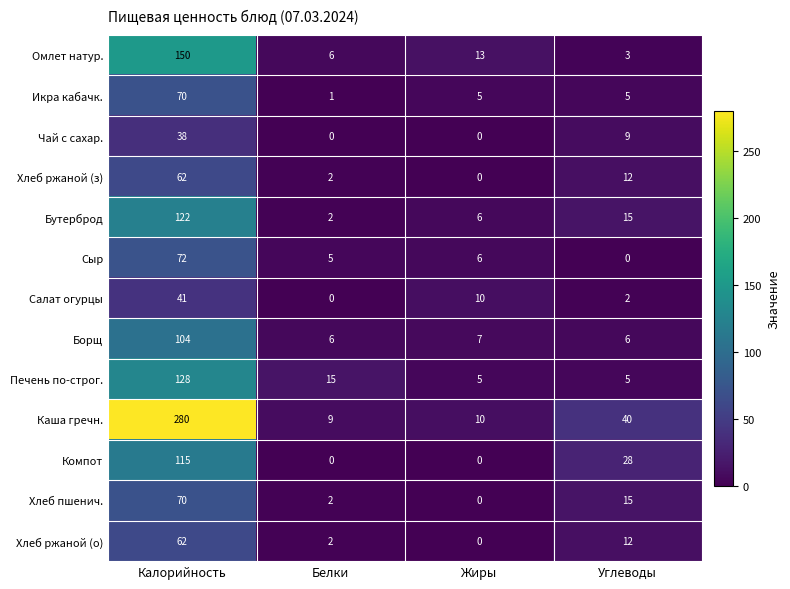

What is the total value across all series at Жиры?

62